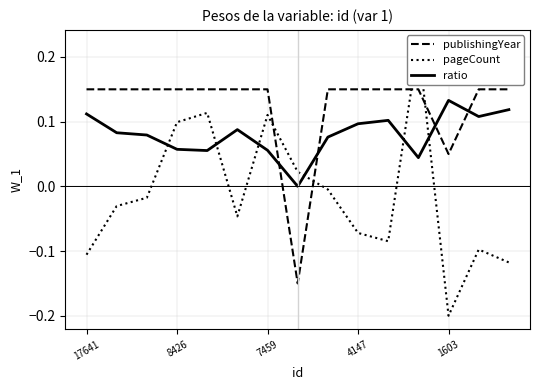

How many series are shown in this chart?

3